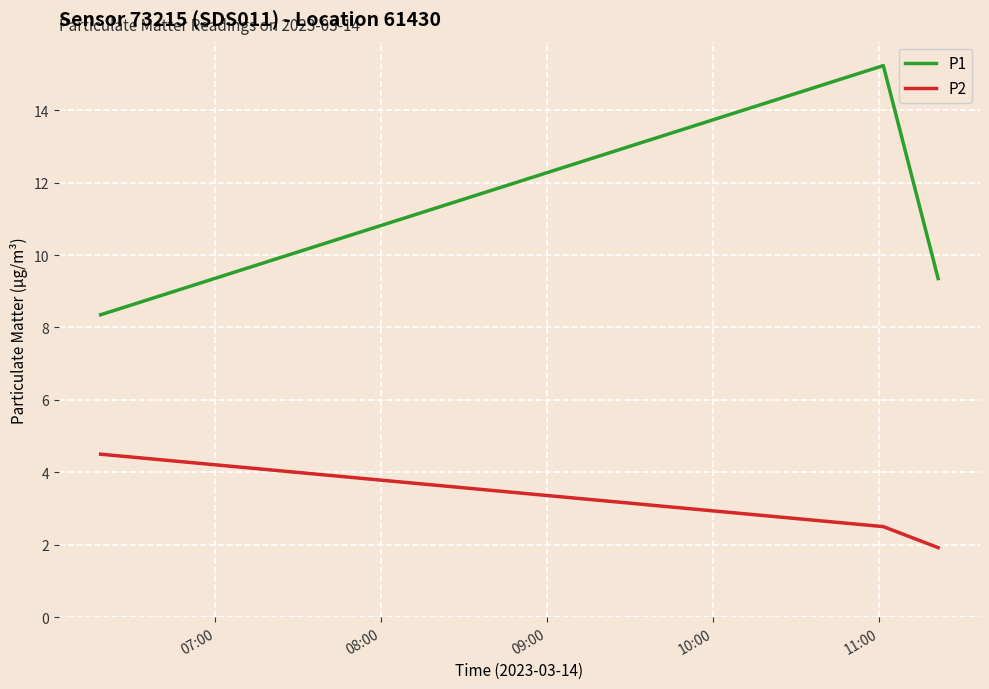

List the series in order of their peak value, lowest first.

P2, P1